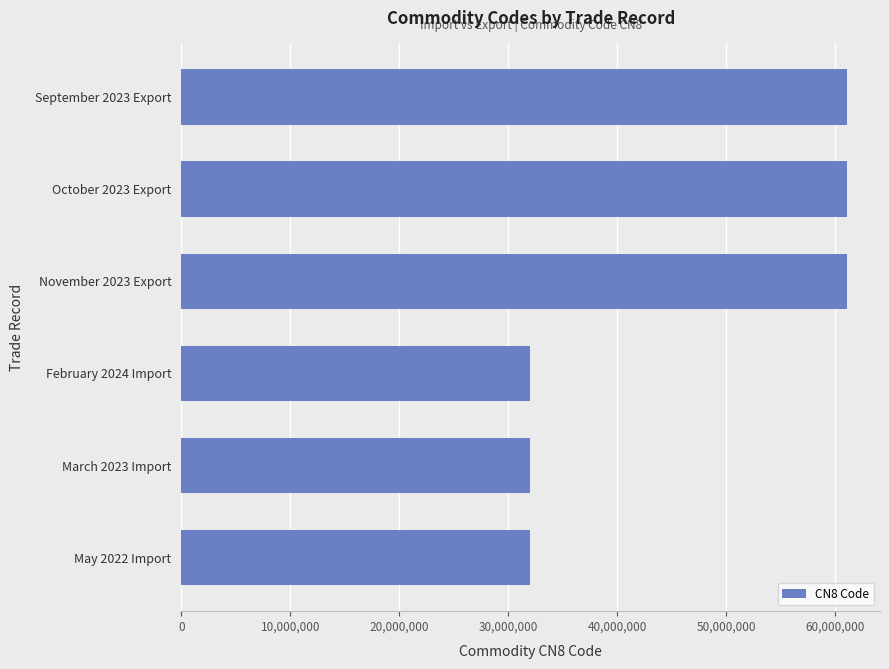

What is the ratio of the value at May 2022 Import to the value at October 2023 Export?

0.5